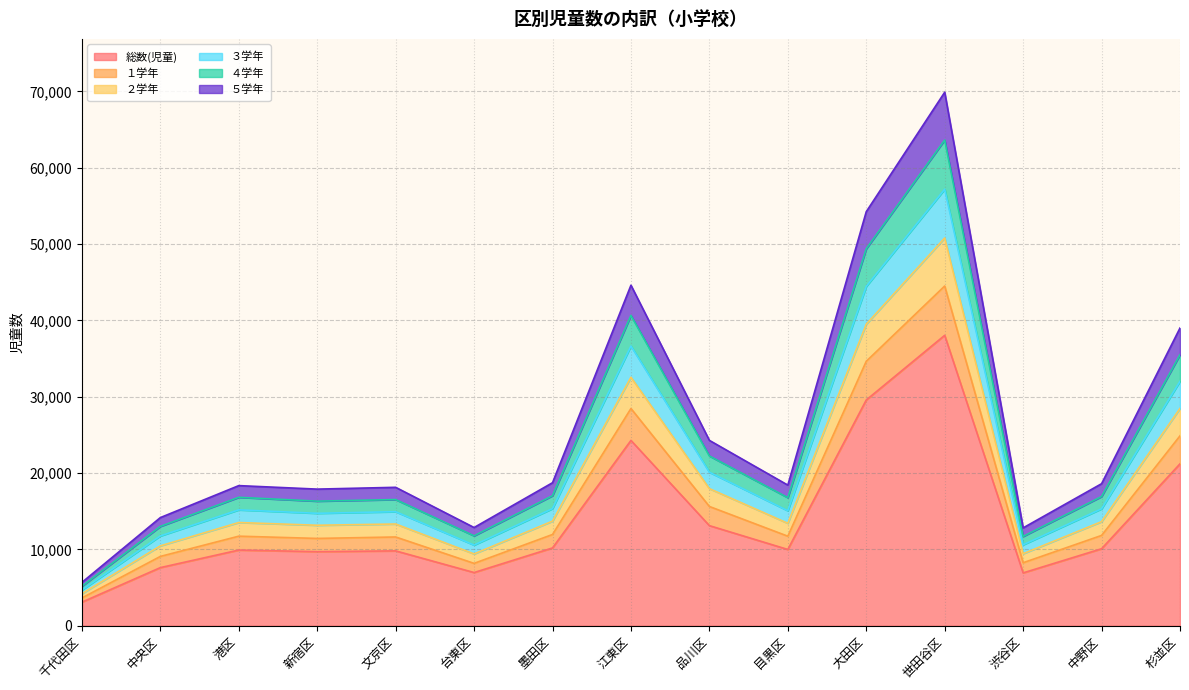

Reading left to right, transcribe all the data shown in this chart.

総数(児童): 千代田区=3087	中央区=7612	港区=9912	新宿区=9703	文京区=9806	台東区=6968	墨田区=10192	江東区=24276	品川区=13112	目黒区=9990	大田区=29571	世田谷区=38043	渋谷区=6923	中野区=10084	杉並区=21208
１学年: 千代田区=4192	中央区=10463	港区=13520	新宿区=13161	文京区=13326	台東区=9405	墨田区=13699	江東区=32552	品川区=17958	目黒区=13418	大田区=39501	世田谷区=50787	渋谷区=9435	中野区=13630	杉並区=28466
２学年: 千代田区=4676	中央区=11762	港区=15180	新宿区=14727	文京区=14938	台東区=10565	墨田区=15343	江東区=36642	品川区=20109	目黒区=15064	大田区=44451	世田谷区=57178	渋谷区=10603	中野区=15315	杉並区=32018
３学年: 千代田区=5168	中央区=13009	港区=16821	新宿区=16319	文京区=16526	台東区=11775	墨田区=17030	江東区=40650	品川区=22238	目黒区=16778	大田区=49381	世田谷区=63621	渋谷区=11696	中野区=16922	杉並区=35494
４学年: 千代田区=5676	中央区=14166	港区=18355	新宿区=17896	文京区=18132	台東区=12865	墨田区=18735	江東区=44607	品川区=24281	目黒区=18422	大田区=54240	世田谷区=69885	渋谷区=12818	中野区=18605	杉並区=39002
５学年: 千代田区=3634	中央区=9079	港区=11732	新宿区=11436	文京区=11626	台東区=8170	墨田区=11953	江東区=28456	品川区=15621	目黒区=11728	大田区=34641	世田谷区=44502	渋谷区=8252	中野区=11829	杉並区=24875